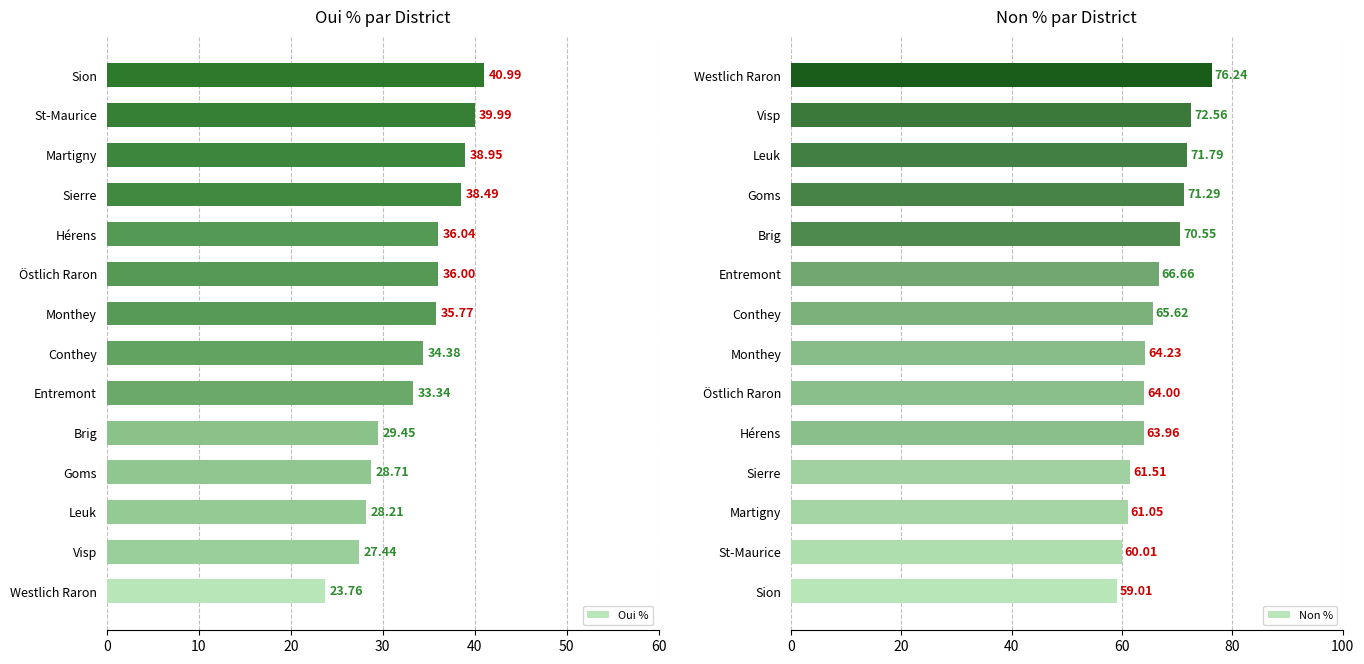

What is the value of the Non % bar at the 7th from the left?

64.2